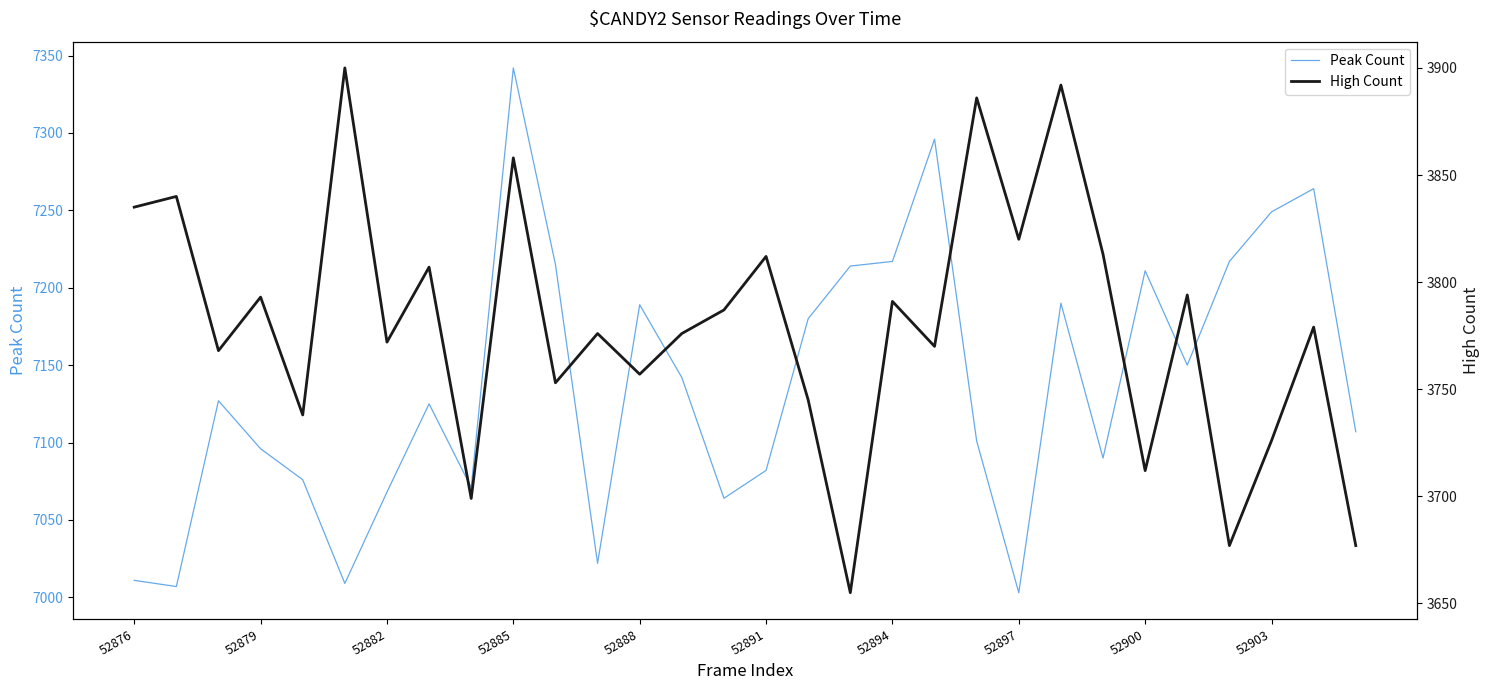

How many categories are shown in the chart?

30